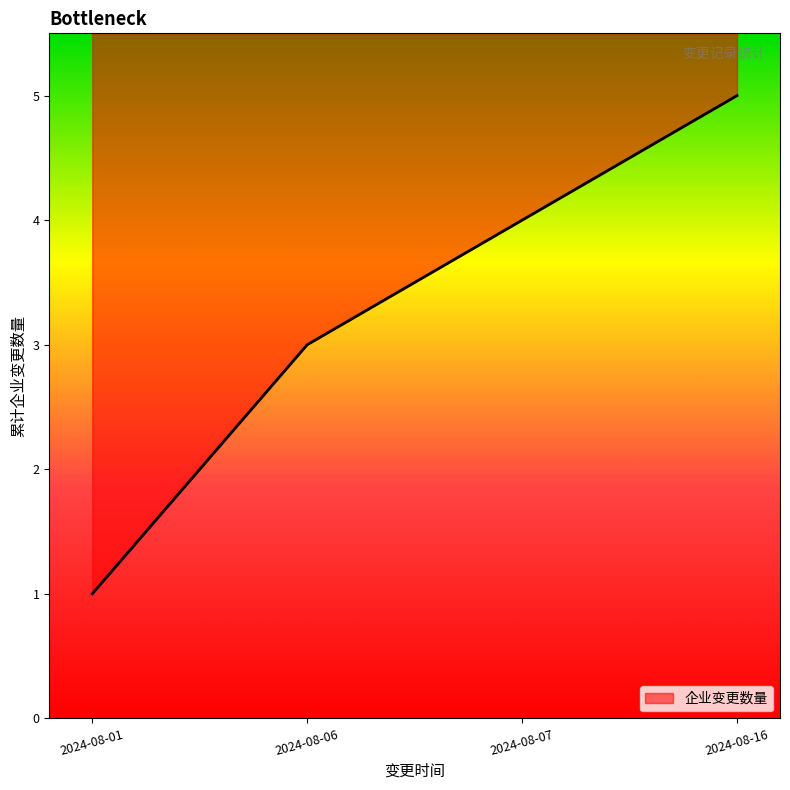

What is the difference between the maximum and minimum values?

4